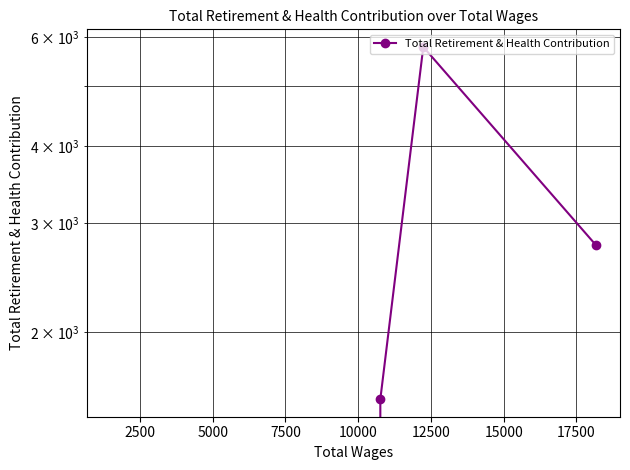

Does the chart display data point markers on the line(s)?

Yes